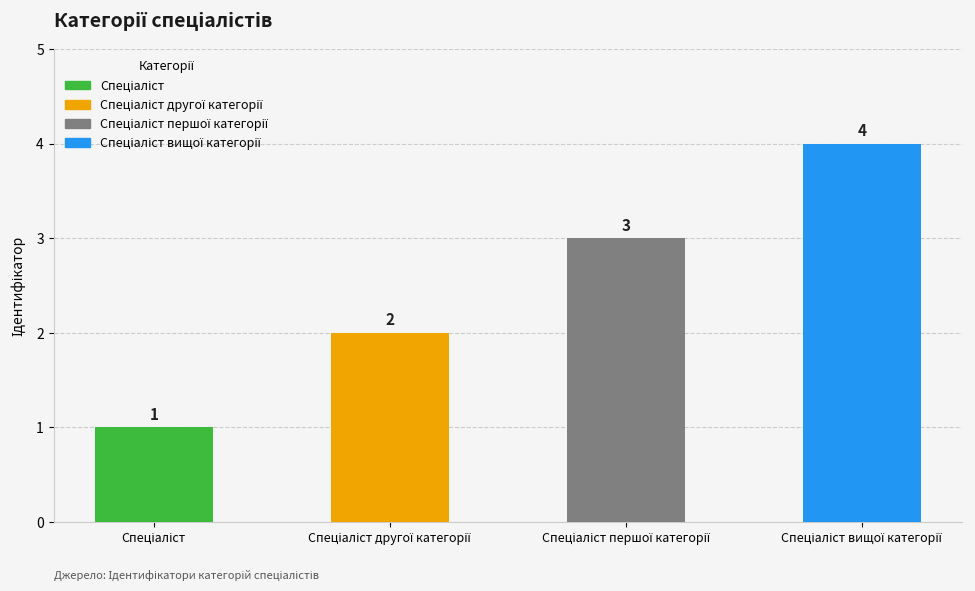

How many values are between 2 and 4?

3